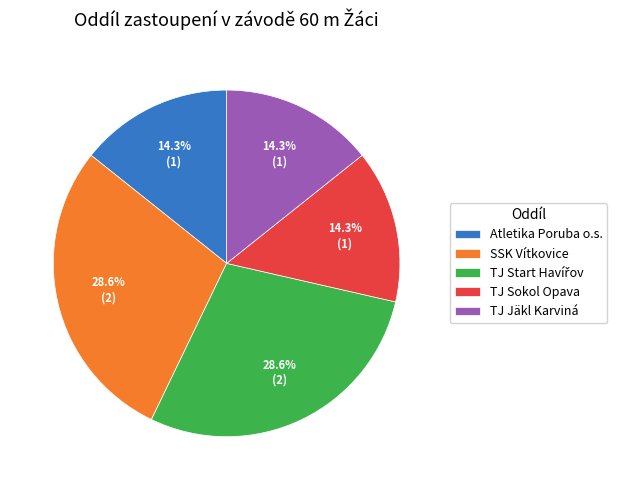

Is it true that TJ Sokol Opava is 27% of the pie?

False